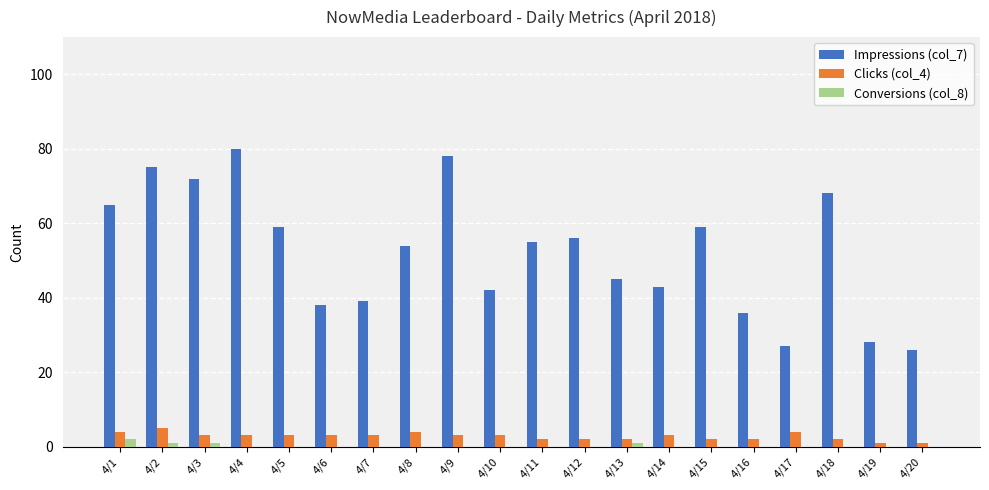

What is the sum of all Conversions (col_8) values?

5